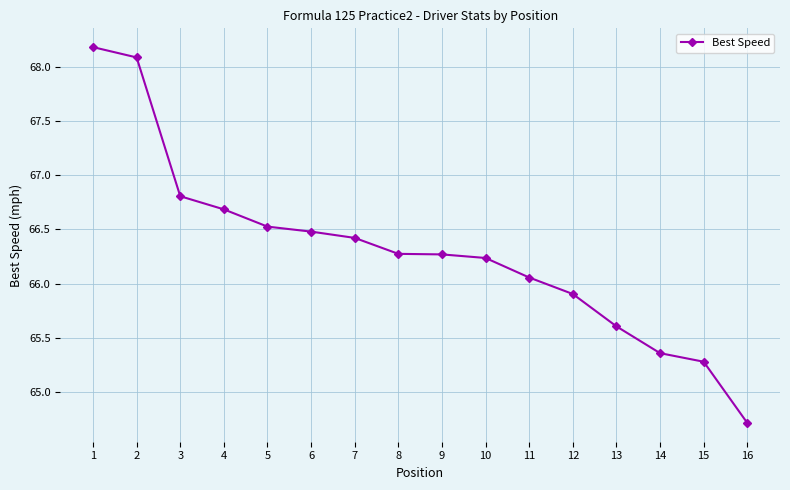

At which label is the value closest to 66?

11